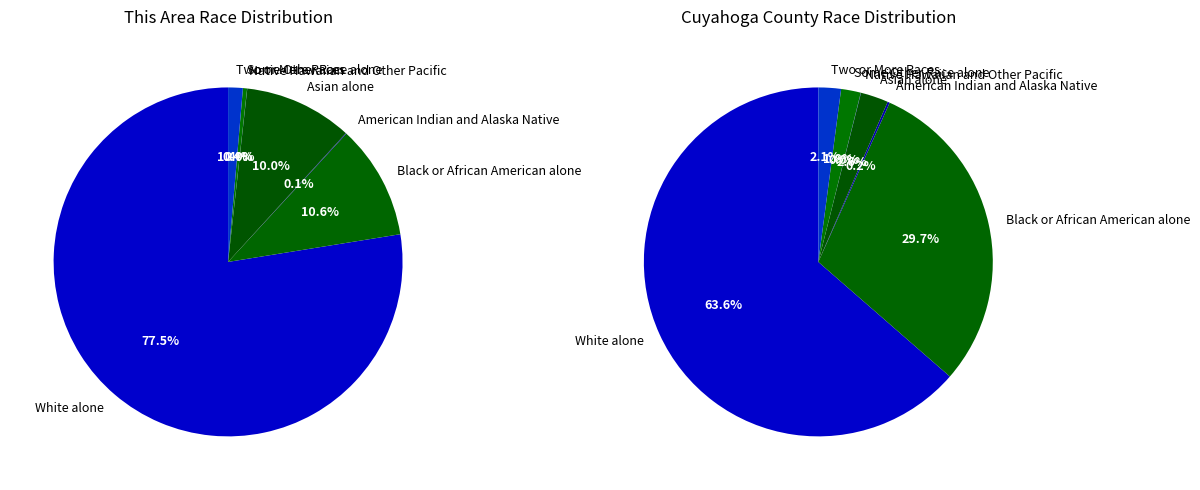

Does Native Hawaiian and Other Pacific represent more than half of the total?

No